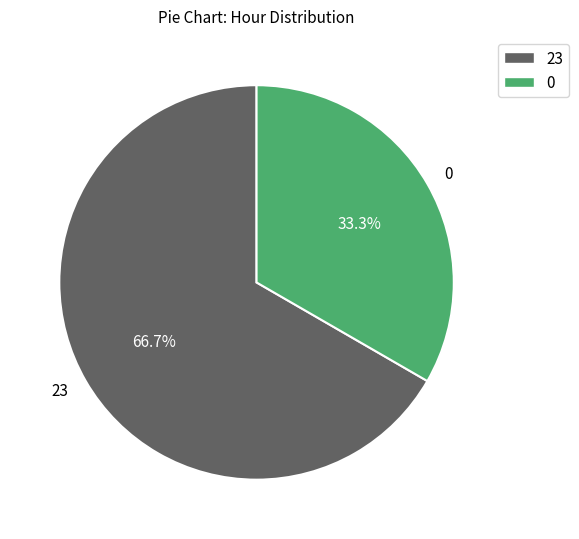

How many slices are in this pie chart?

2